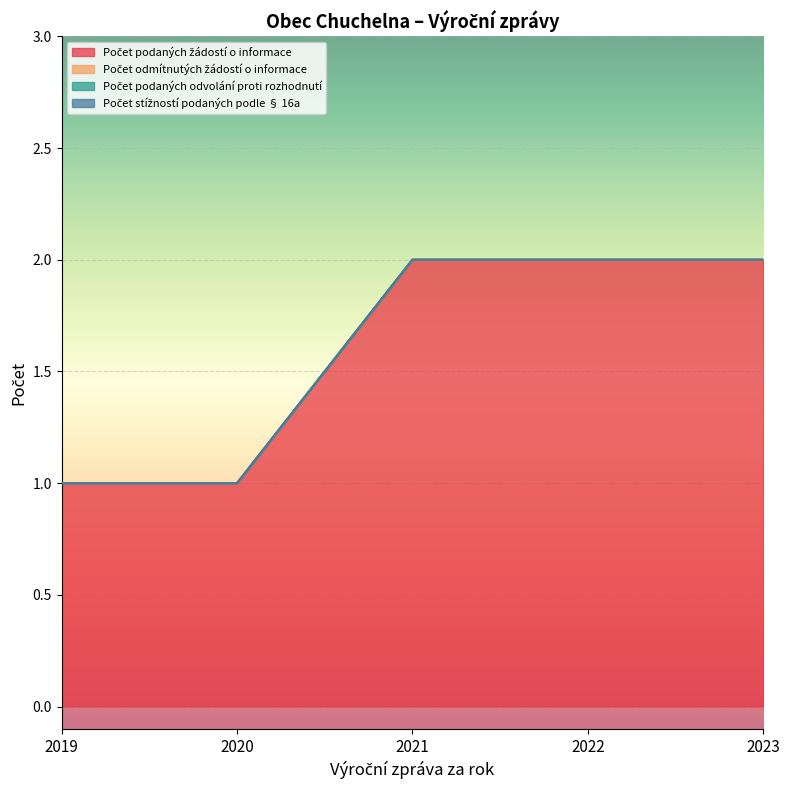

Rank the series at 2019 from lowest to highest value.

Počet odmítnutých žádostí o informace, Počet podaných odvolání proti rozhodnutí, Počet stížností podaných podle § 16a, Počet podaných žádostí o informace